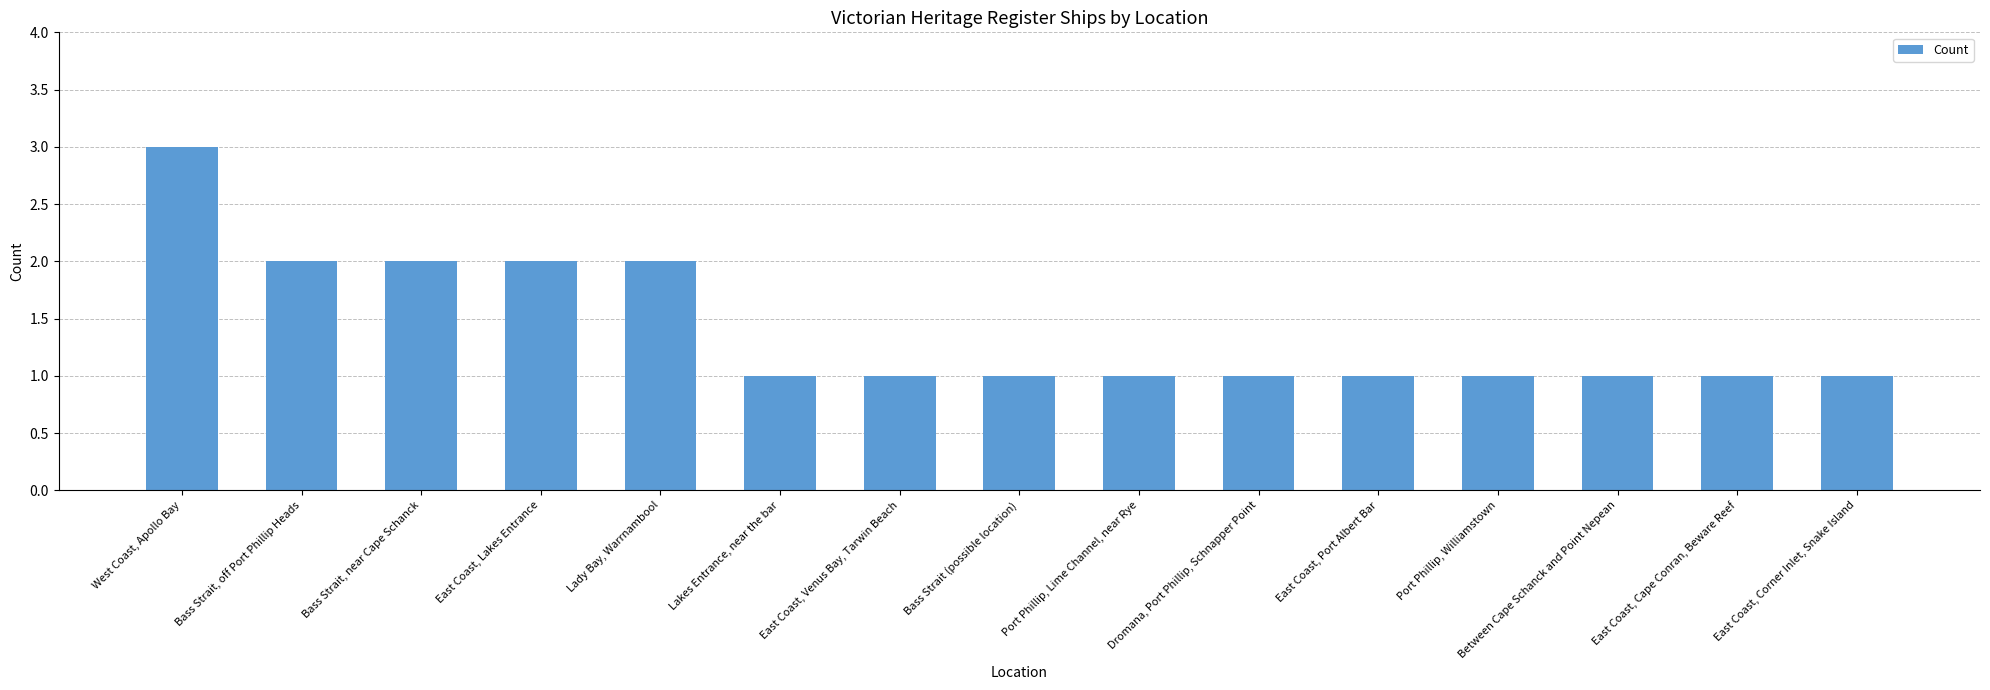

How many bars are there in total?

15